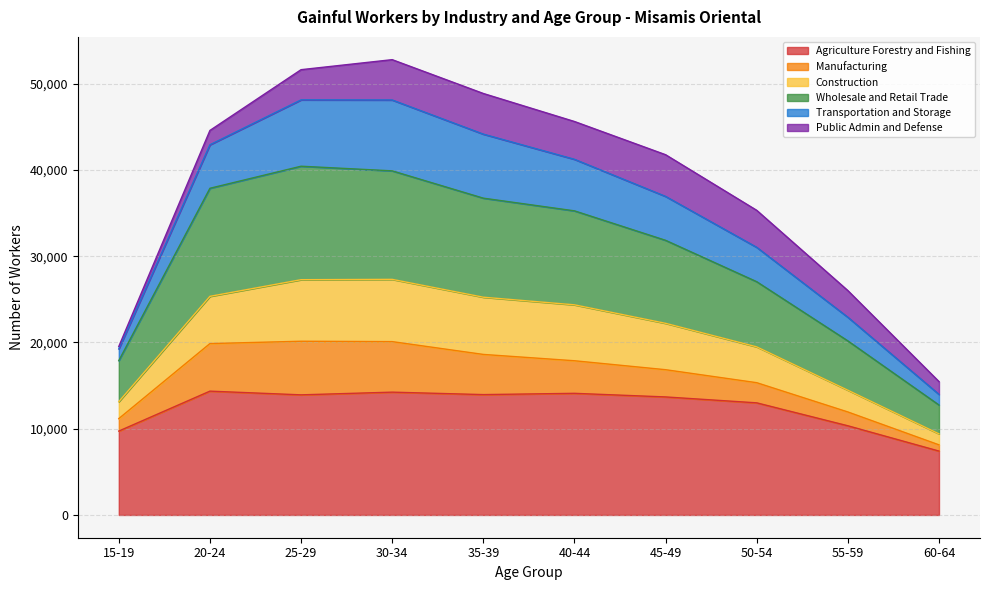

Which category has the lowest value in the Agriculture Forestry and Fishing series?

60-64